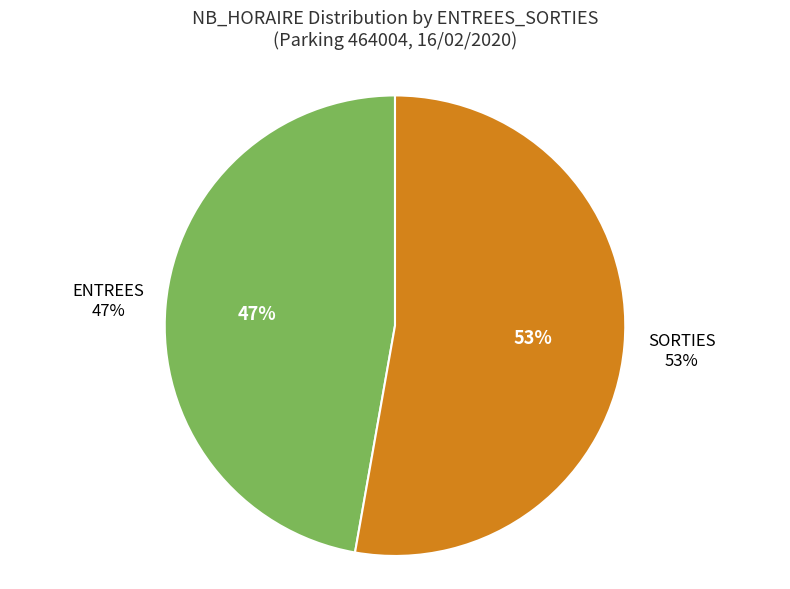

Which category has the biggest portion of the pie?

SORTIES